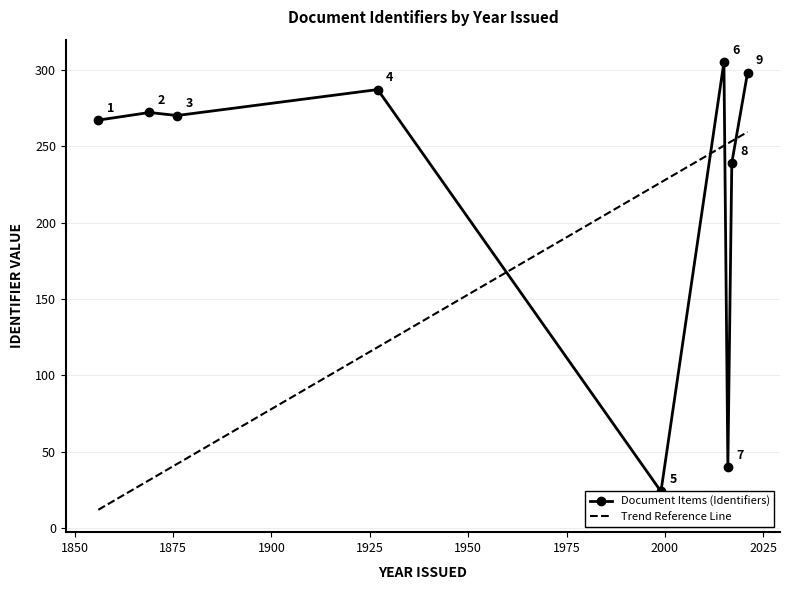

Which label corresponds to the smallest value in the chart?

1999